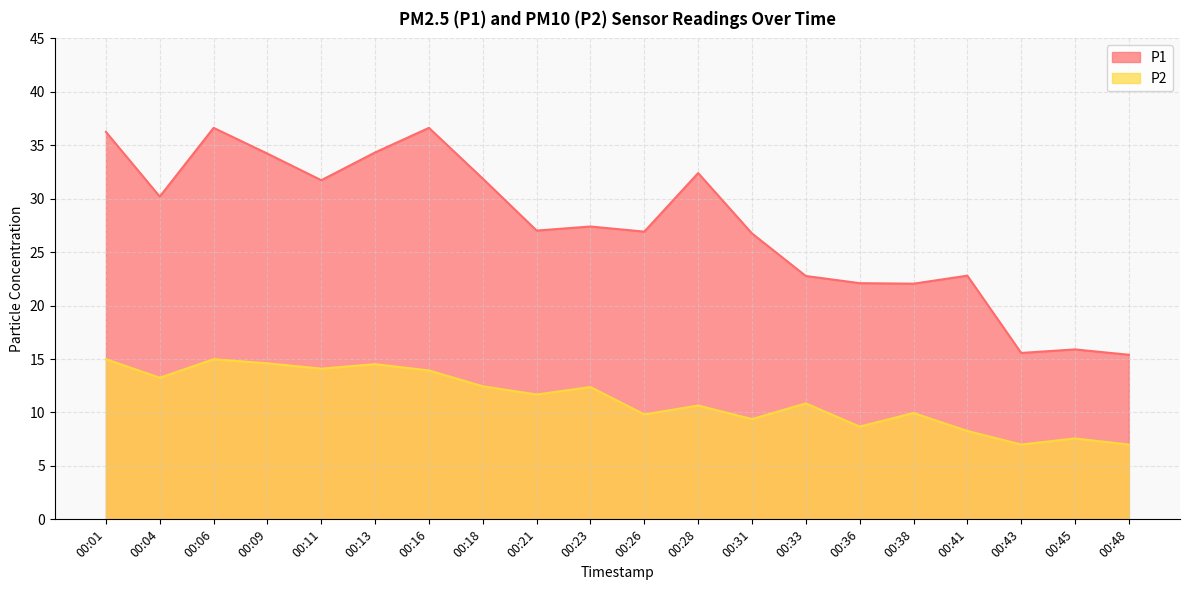

What is the smallest value displayed?

7.0